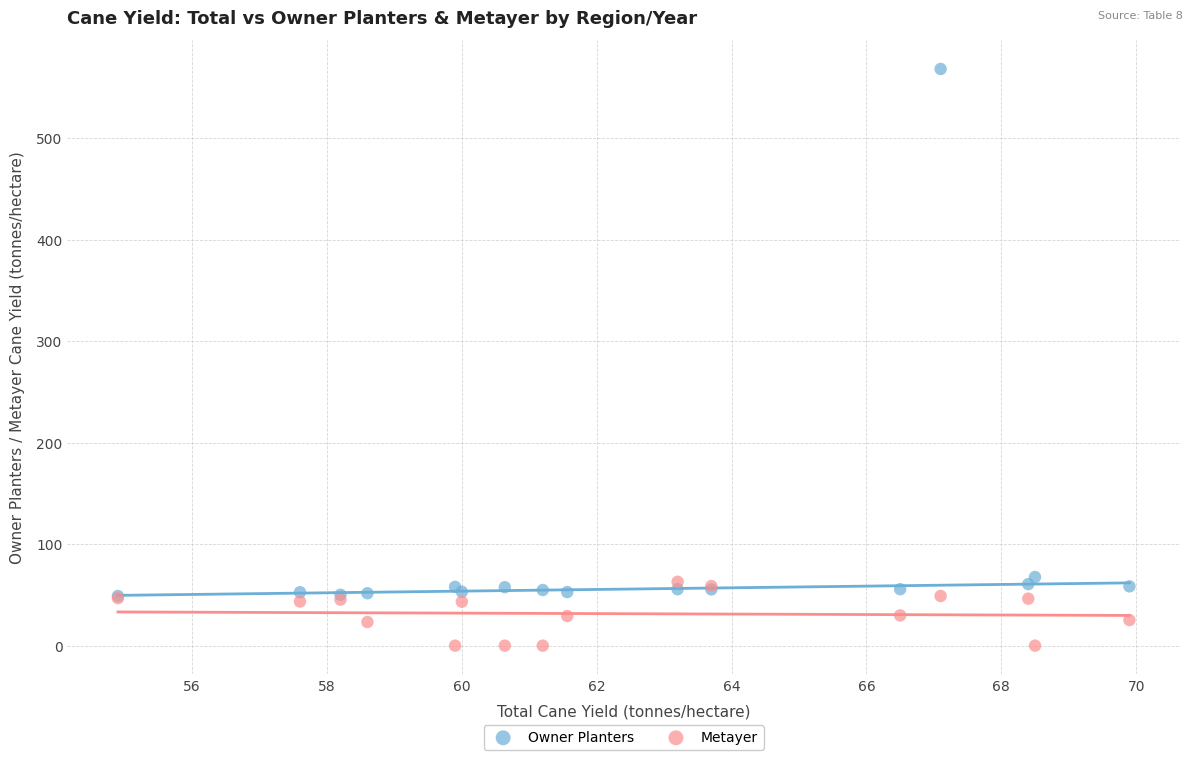

What are all the series names shown in the legend?

Owner Planters, Metayer